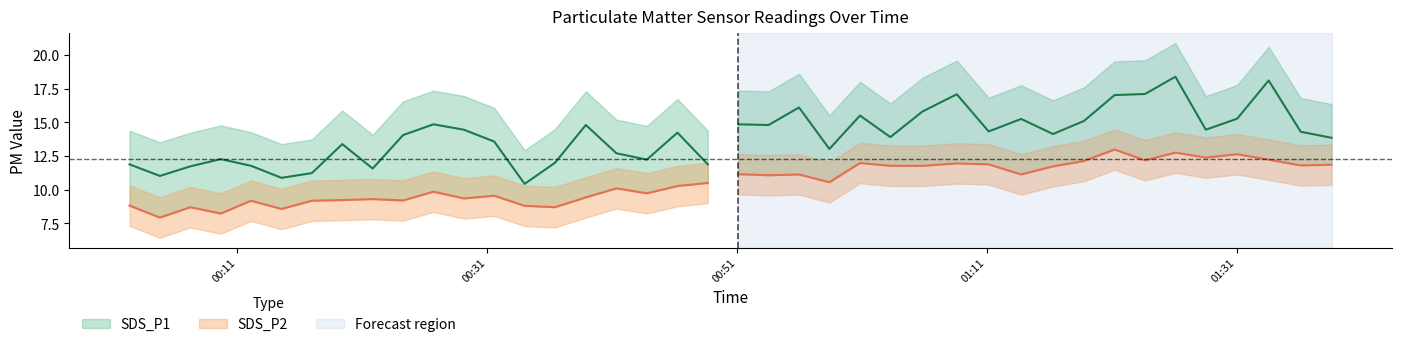

At which category is the sum across all series the highest?

34